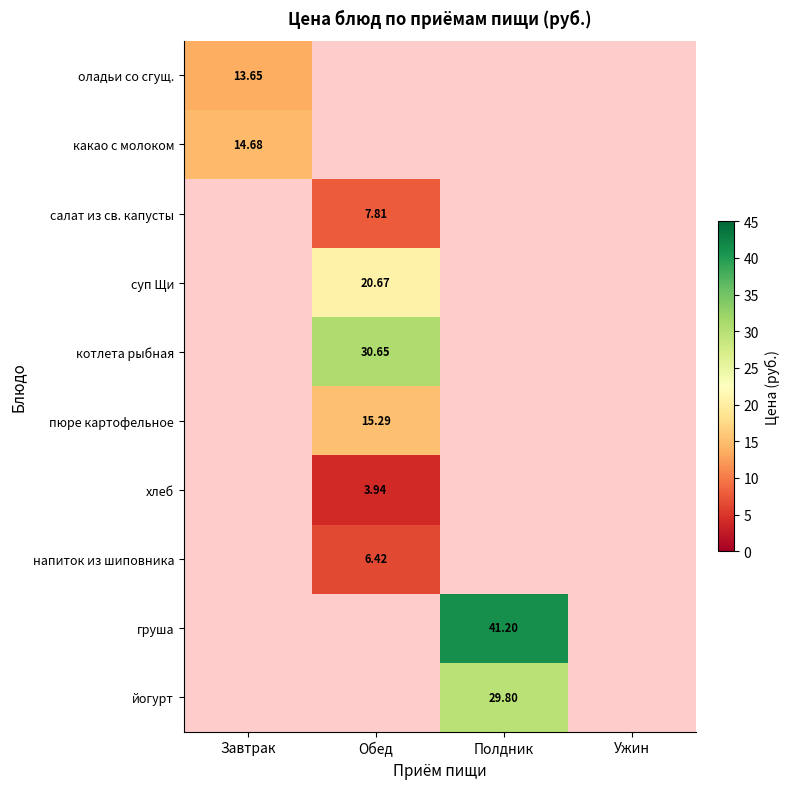

At how many categories does at least one series exceed 32?

1